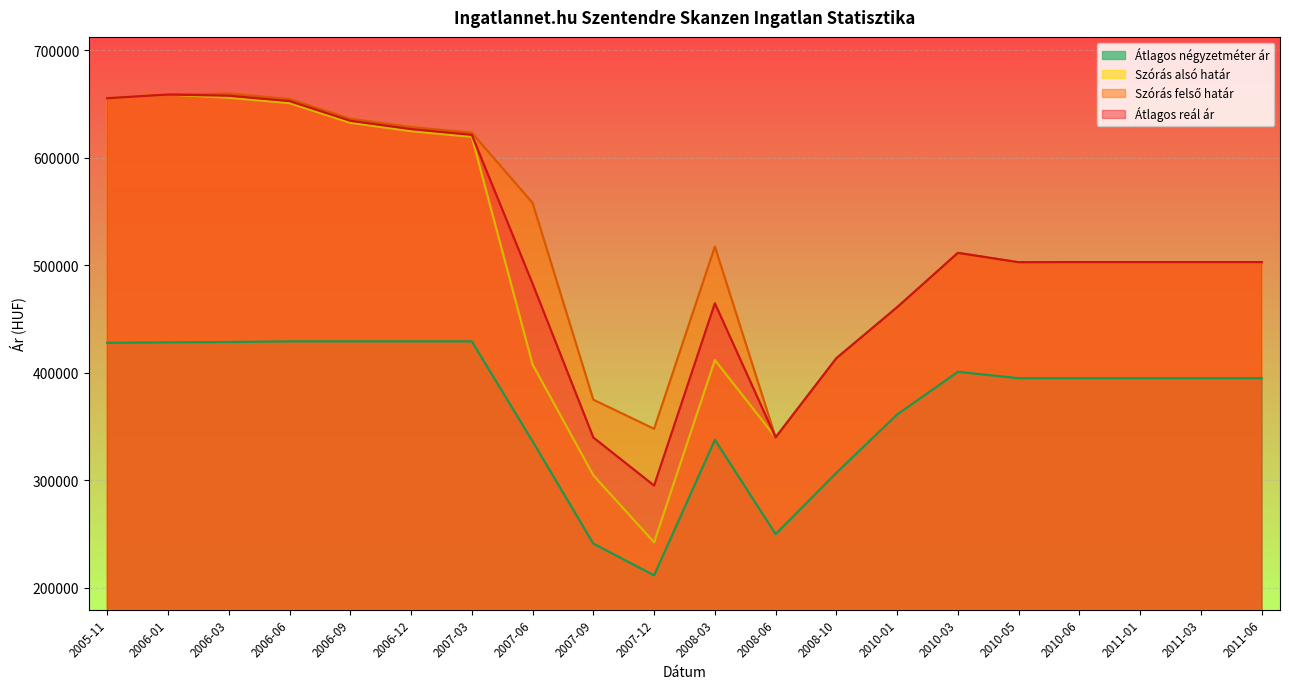

At which category does Átlagos négyzetméter ár reach its first local peak?

2008-03